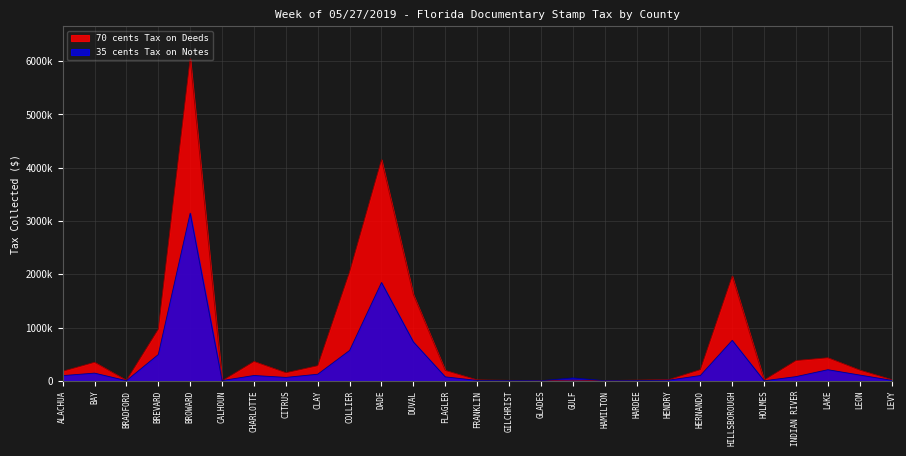

Which has a higher value, HILLSBOROUGH or ALACHUA?

HILLSBOROUGH